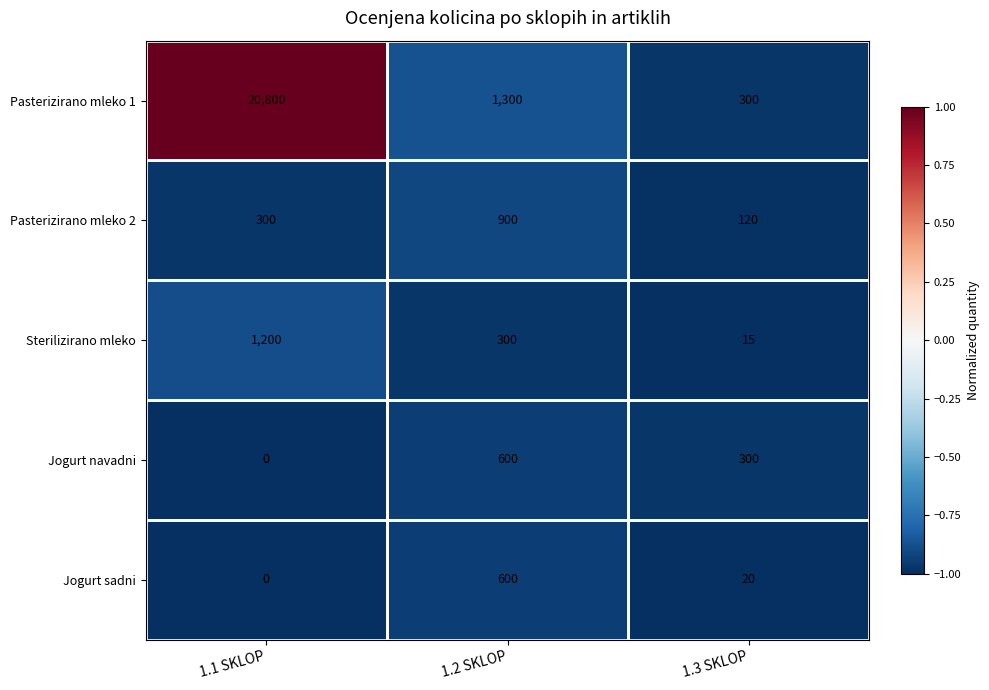

Between 1.1 SKLOP and 1.2 SKLOP, which series saw the biggest shift?

Pasterizirano mleko 1